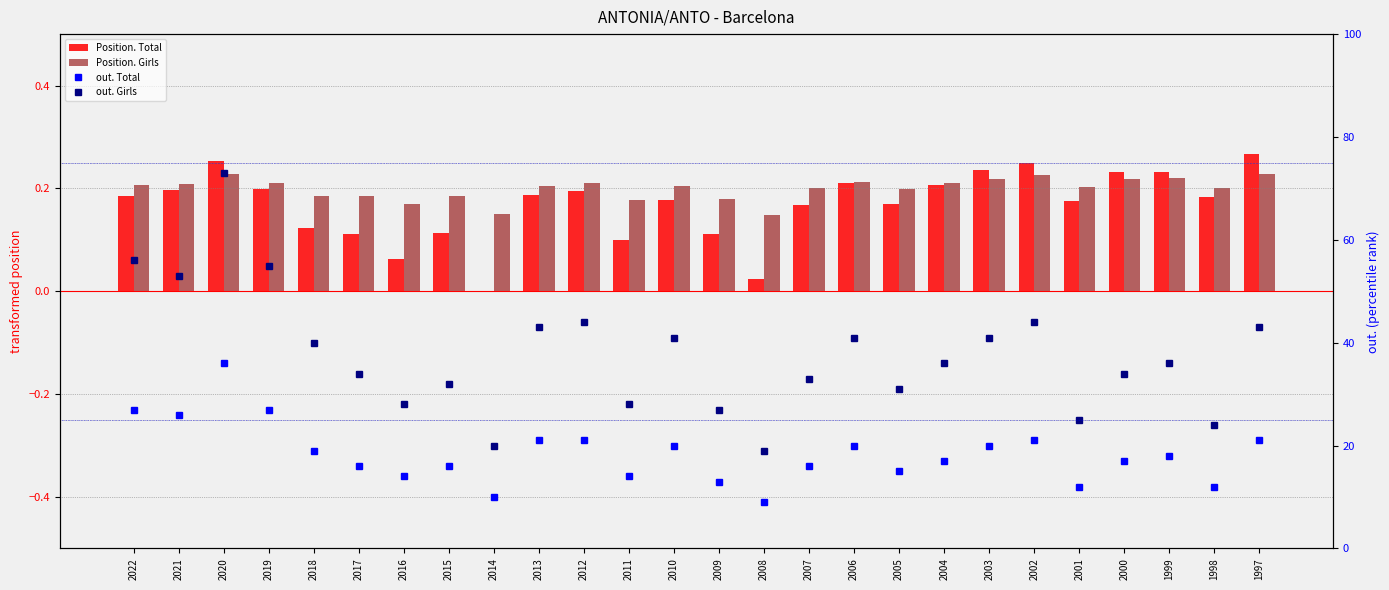

What is the greatest value displayed?

73.0